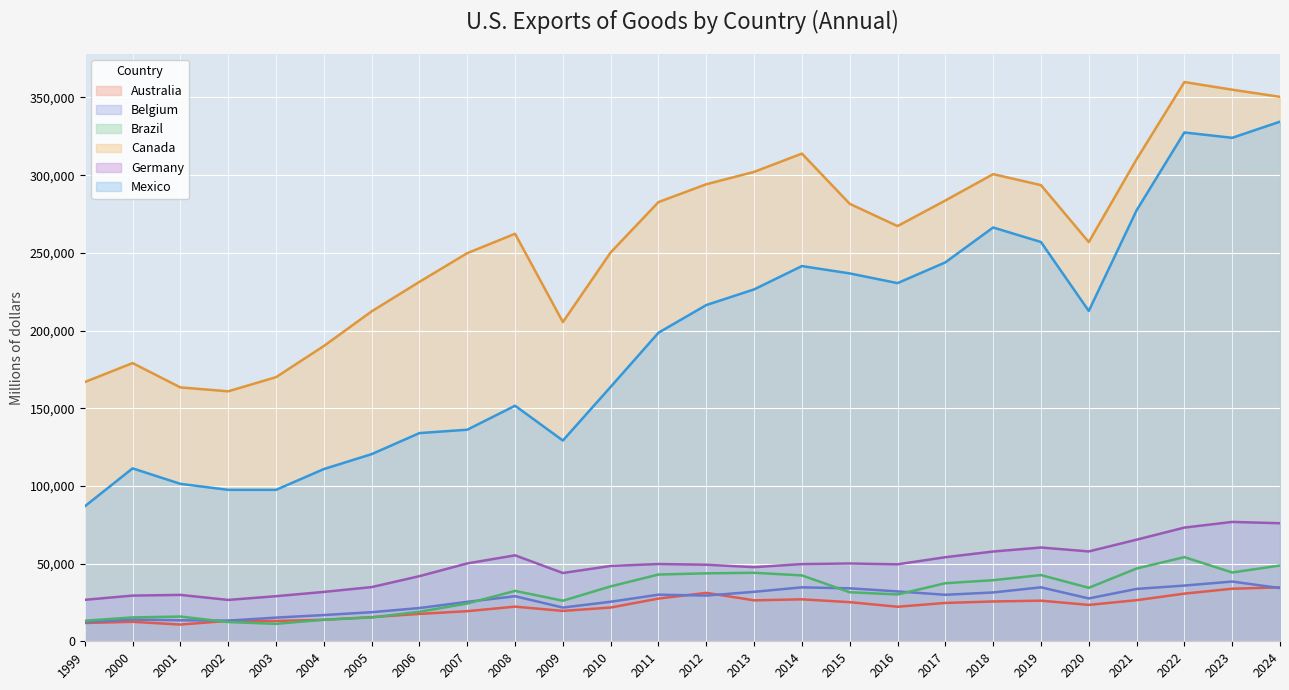

Which label corresponds to the largest value in the chart?

2022